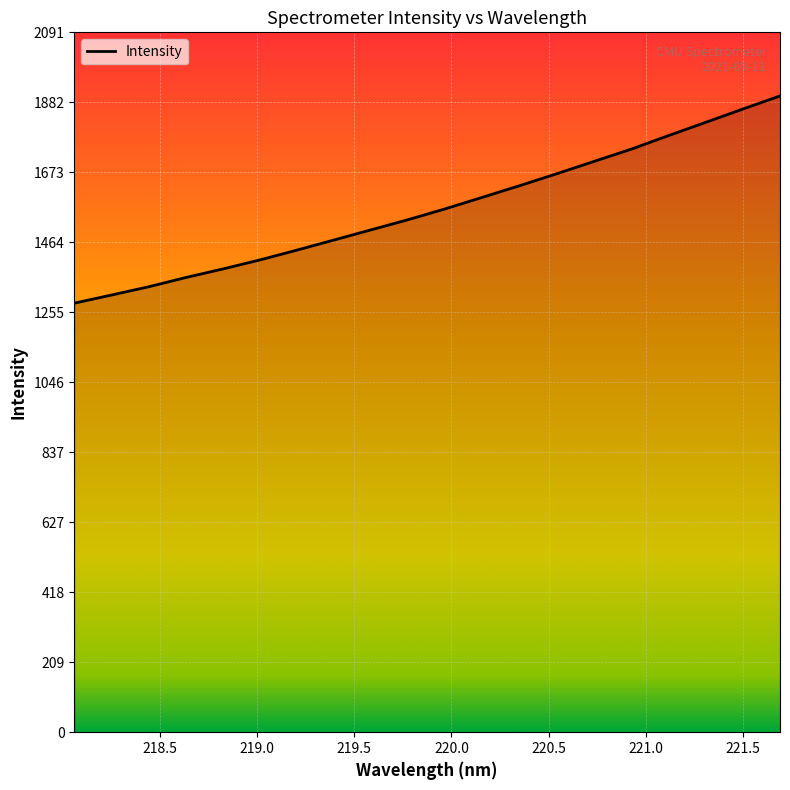

Does the chart display data point markers on the line(s)?

No